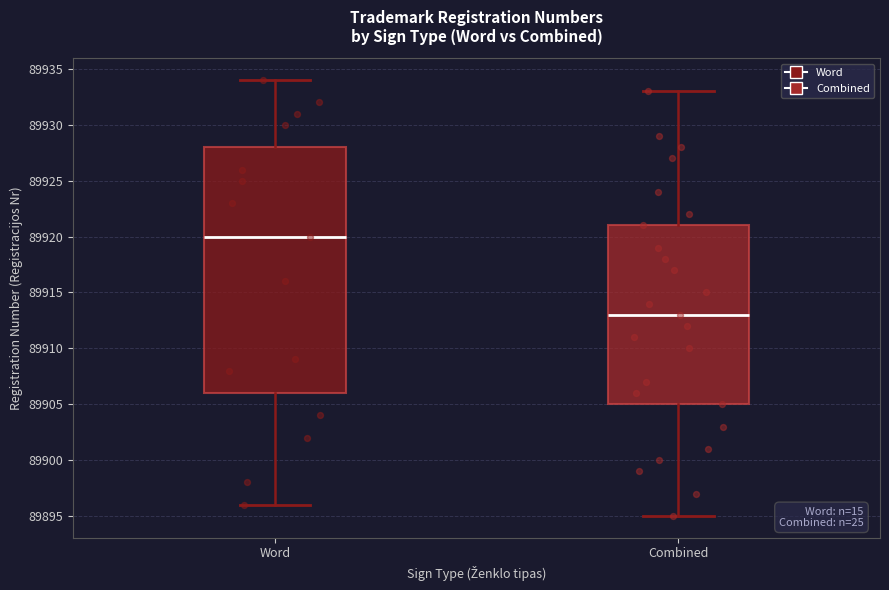

Comparing the boxes themselves (not the whiskers), which one is the tallest?

Word